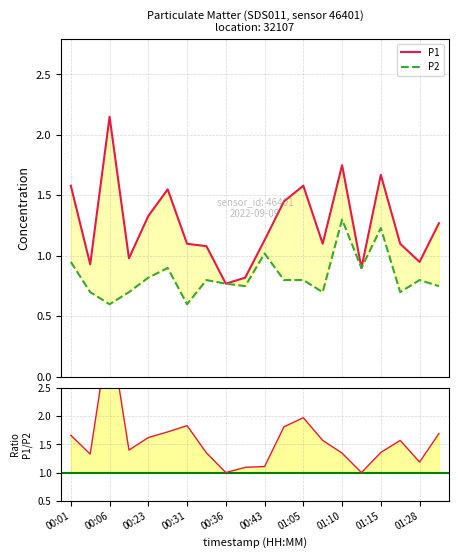

Reading left to right, transcribe all the data shown in this chart.

P1: 1.6	0.9	2.1	1.0	1.3	1.6	1.1	1.1	0.8	0.8	1.1	1.4	1.6	1.1	1.8	0.9	1.7	1.1	0.9	1.3
P2: 0.9	0.7	0.6	0.7	0.8	0.9	0.6	0.8	0.8	0.8	1.0	0.8	0.8	0.7	1.3	0.9	1.2	0.7	0.8	0.8
ratio P1/P2: 1.7	1.3	3.6	1.4	1.6	1.7	1.8	1.4	1.0	1.1	1.1	1.8	2.0	1.6	1.3	1.0	1.4	1.6	1.2	1.7